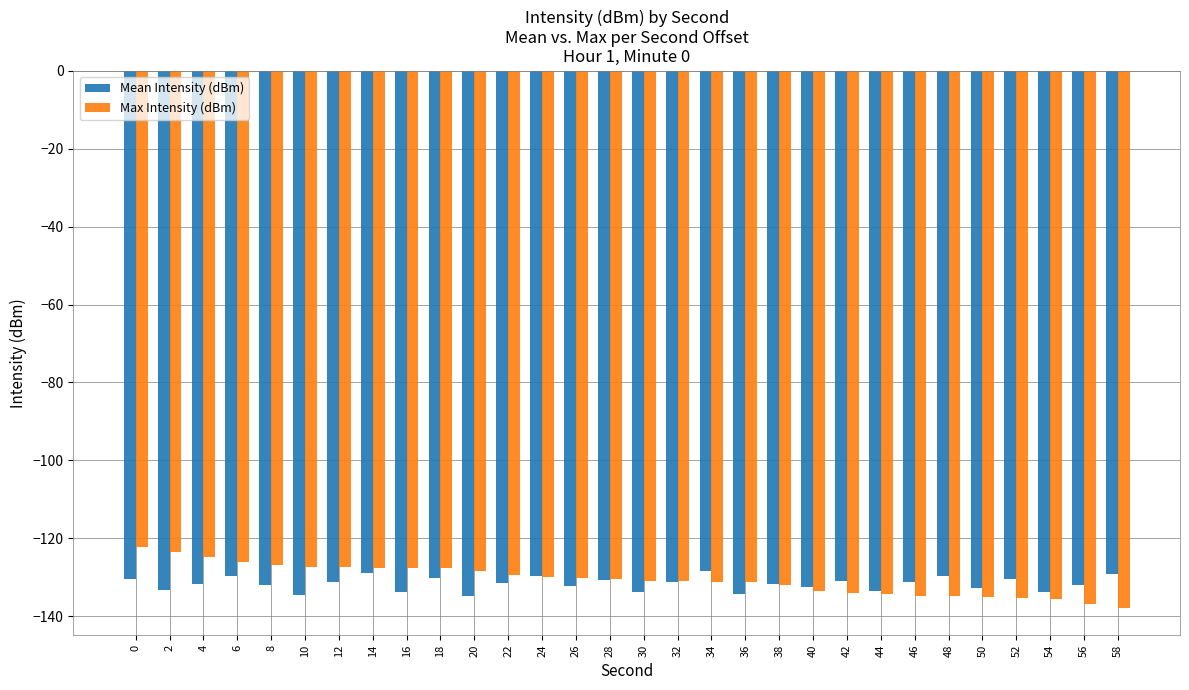

What is the difference between the Max Intensity (dBm) values at 0 and 26?

7.8